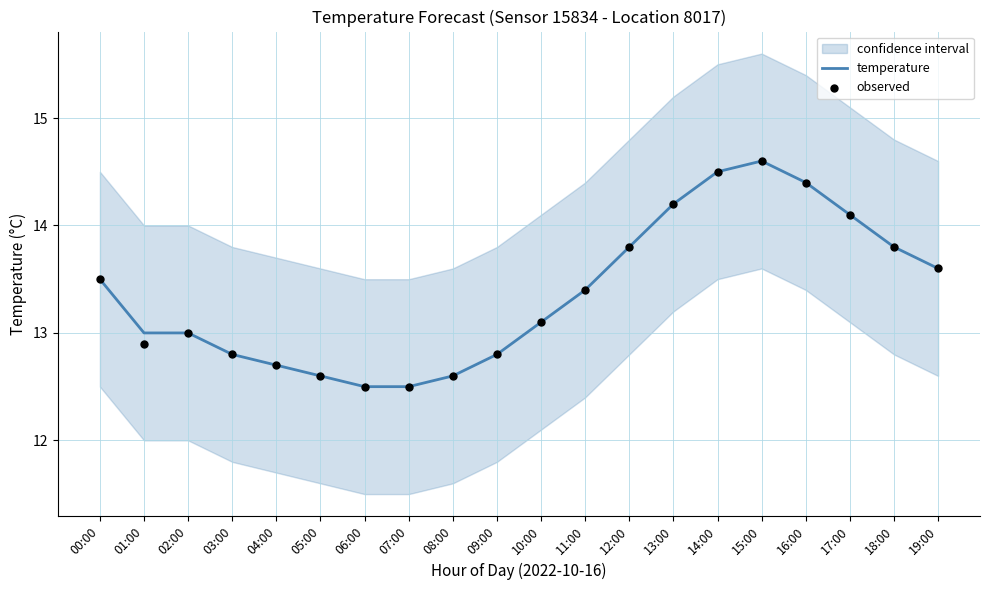

Is the value of observed at 16:00 greater than the value of temperature at 16:00?

No